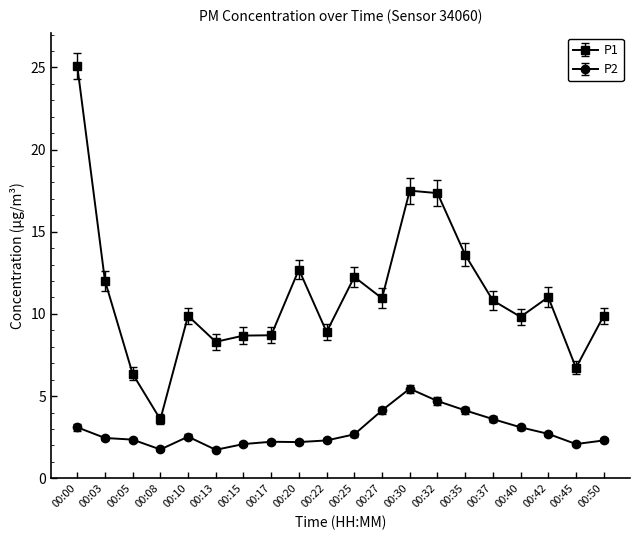

How many data points does each series have?

20